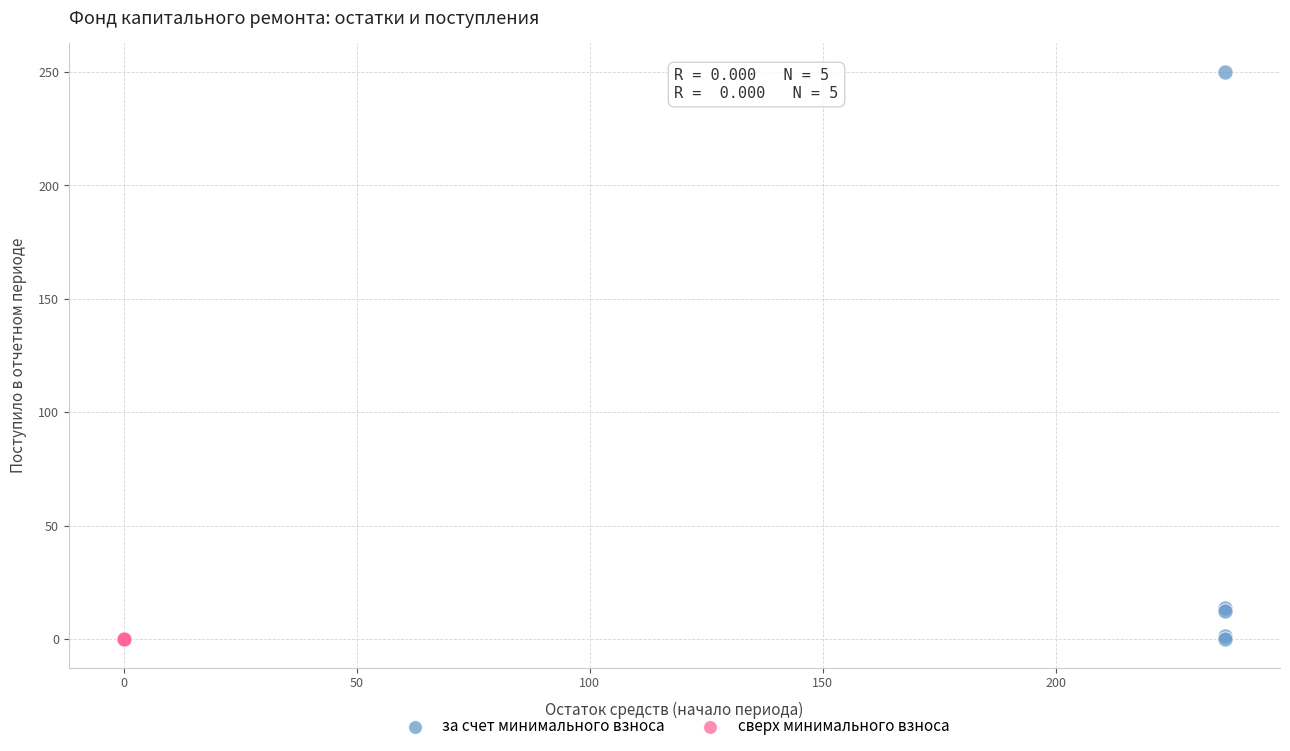

What are all the series names shown in the legend?

за счет минимального взноса, сверх минимального взноса